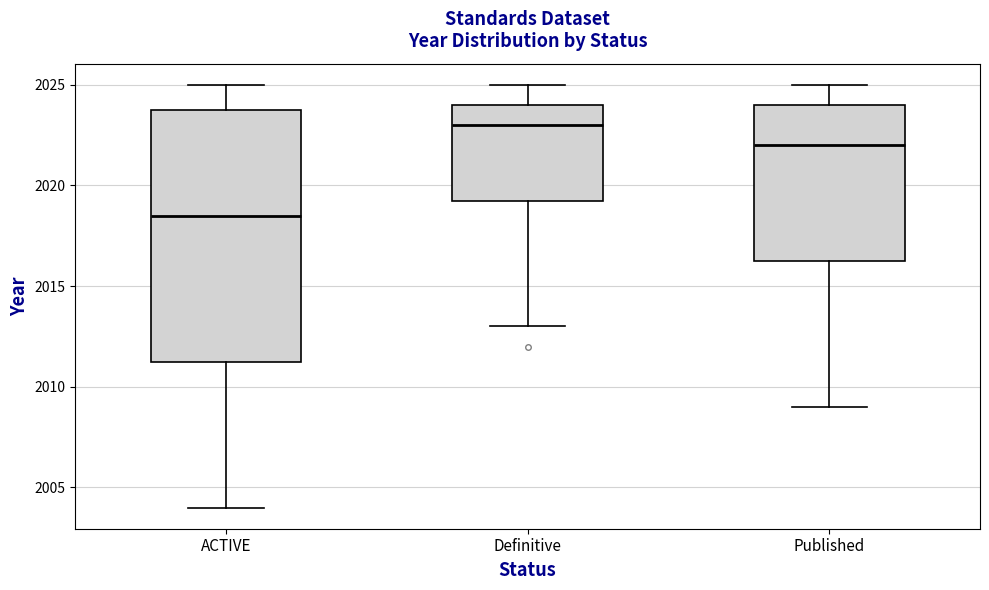

Reading left to right, transcribe this box plot: for each box, give where its median line is, the range the box spans, and where its two whiskers end, as read against the y-axis. The values are not printed on the chart, so give them approximately, as read against the axis.

ACTIVE: median 2018.5, box 2011.5 to 2024.0, whiskers 2004.0 to 2025.0
Definitive: median 2023.0, box 2019.5 to 2024.0, whiskers 2013.0 to 2025.0
Published: median 2022.0, box 2016.5 to 2024.0, whiskers 2009.0 to 2025.0